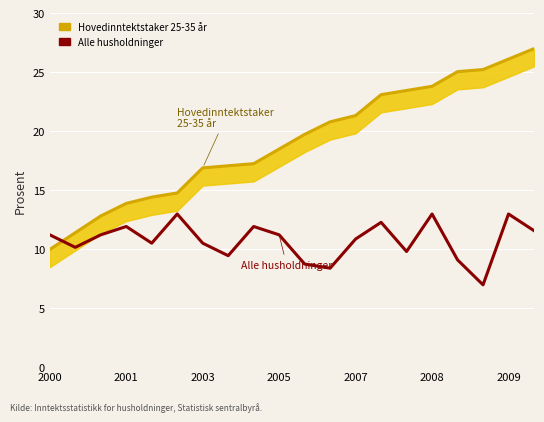

How many values in the Hovedinntektstaker 25-35 år series are below 19?

10